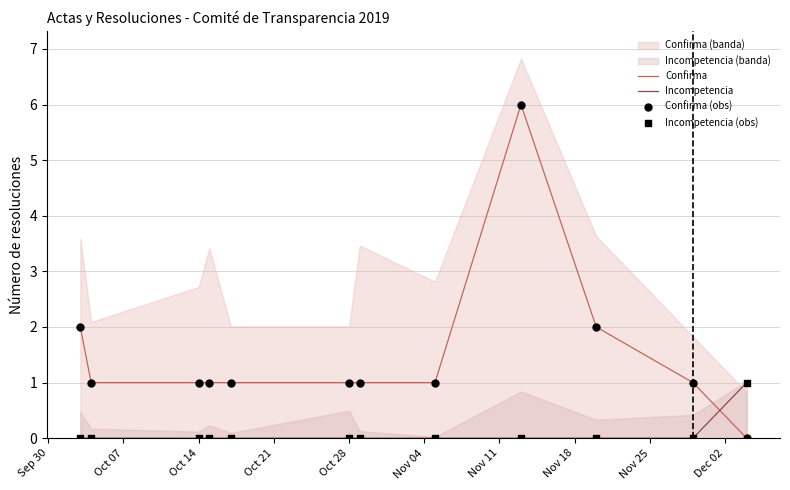

At how many categories does at least one series exceed 2?

1